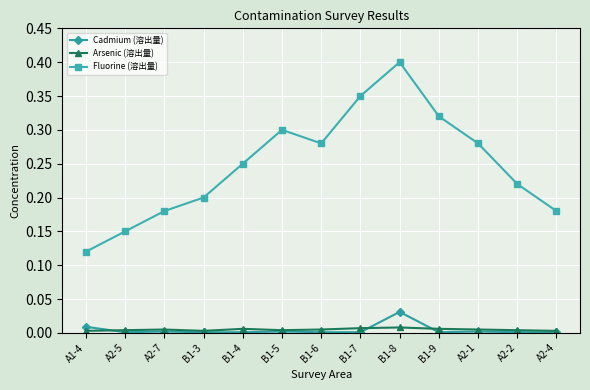

In Fluorine (溶出量), how many points are lower than both neighbors (excluding endpoints)?

1